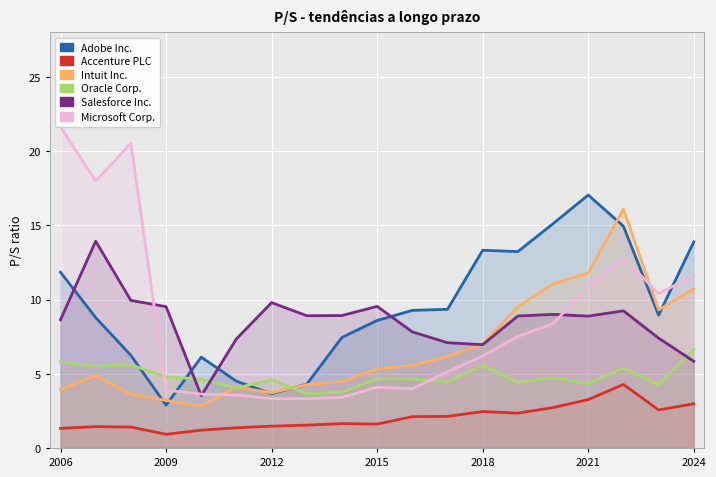

What are all the series names shown in the legend?

Adobe Inc., Accenture PLC, Intuit Inc., Oracle Corp., Salesforce Inc., Microsoft Corp.